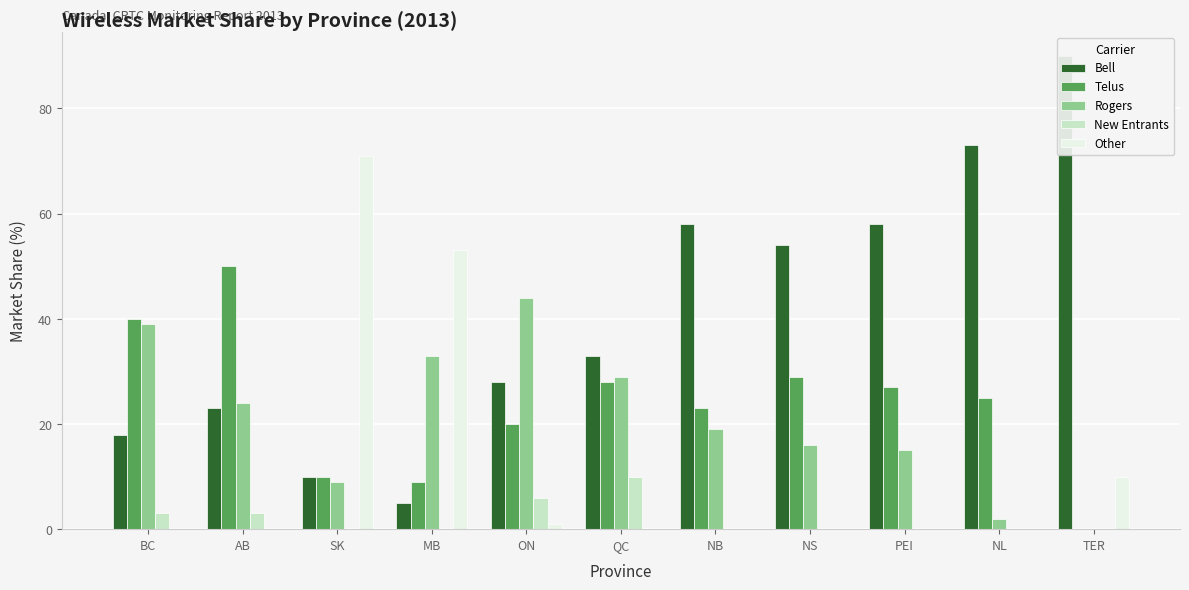

What is the spread (max minus min) of values at NS?

54